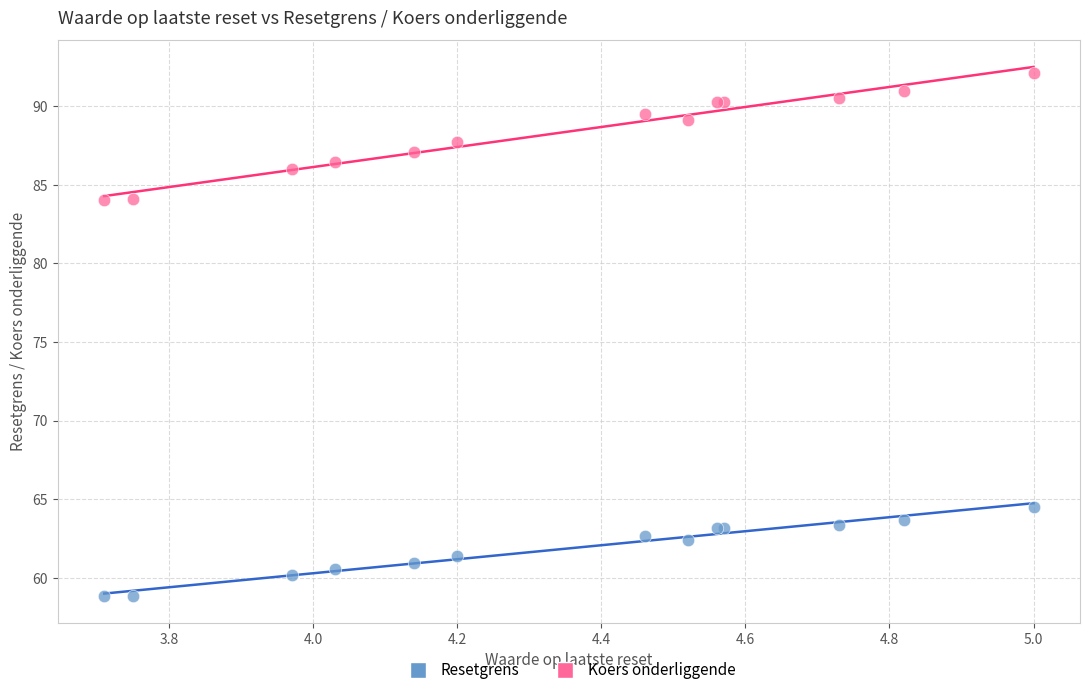

Which series has the widest spread of Y values?

Koers onderliggende